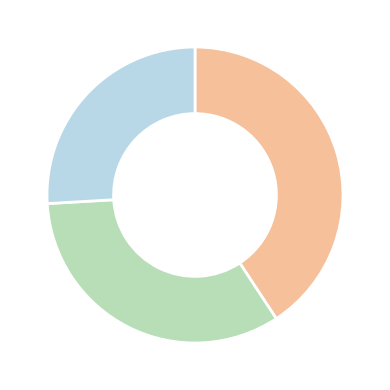

Is there a majority slice in this chart?

No